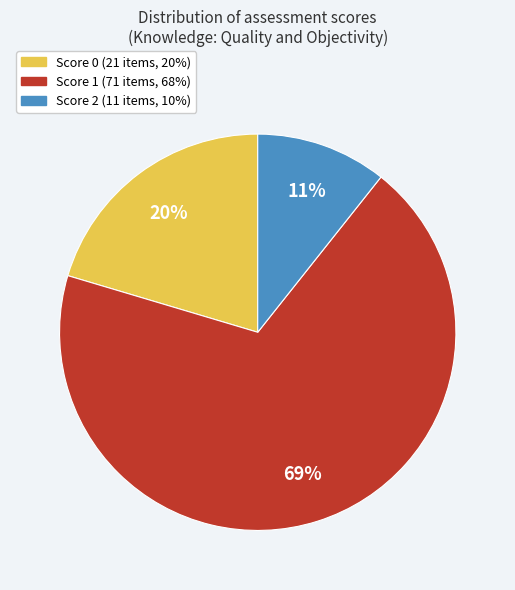

To the nearest percent, what is the difference between the largest and smallest slice percentages?

58%